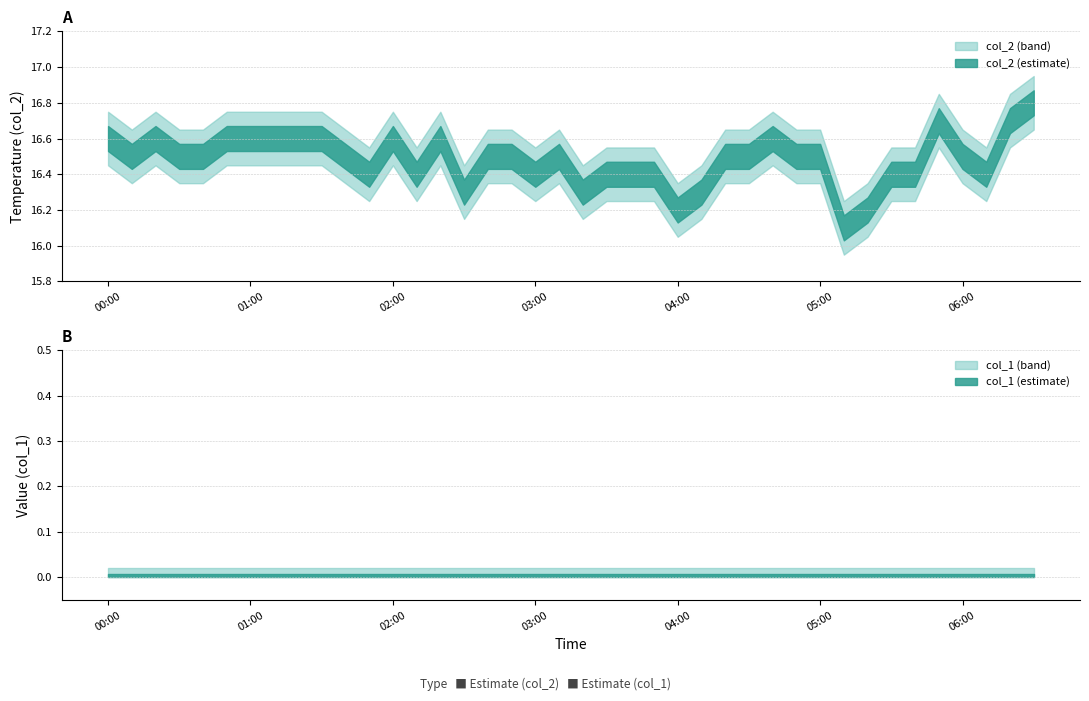

How many lines are shown in the chart?

2